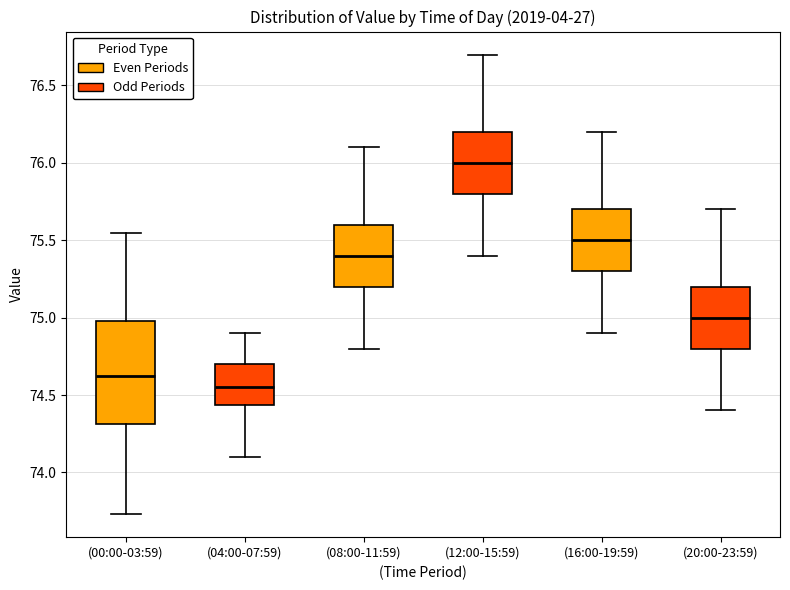

Where does the median line of the box for (00:00-03:59) sit on the y-axis? The values are not printed on the chart, so give them approximately, as read against the axis.

74.65